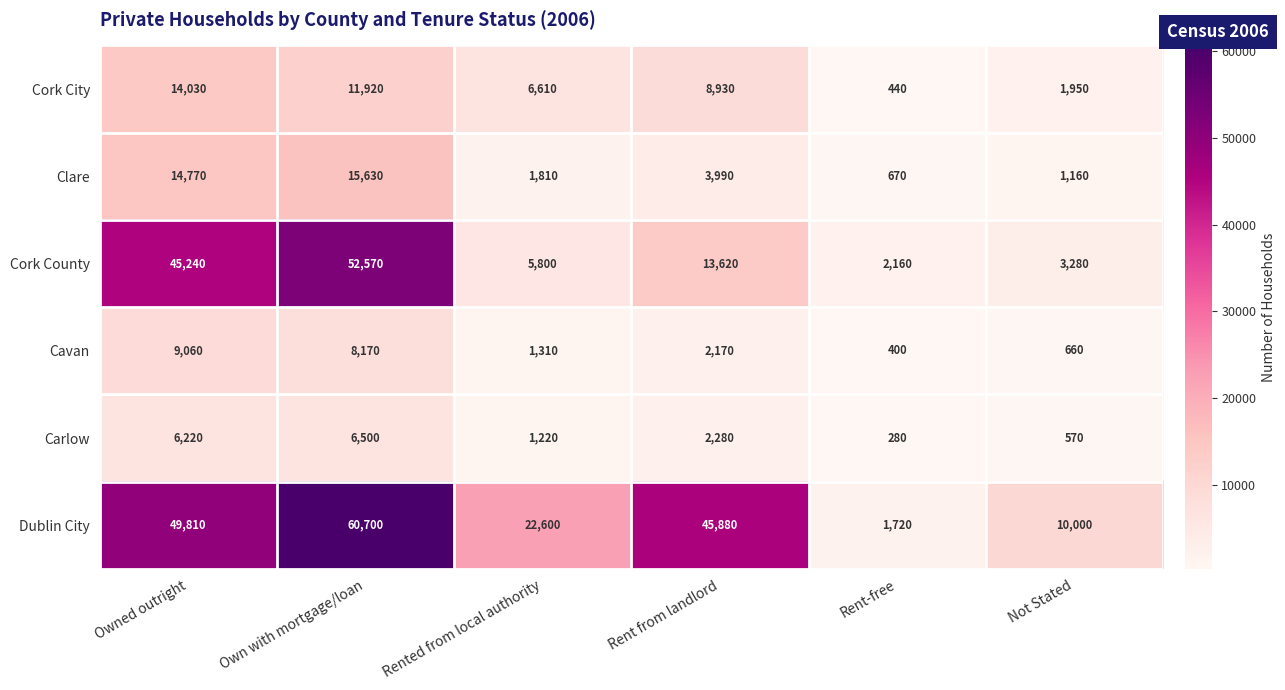

At which category is the sum across all series the highest?

Own with mortgage/loan